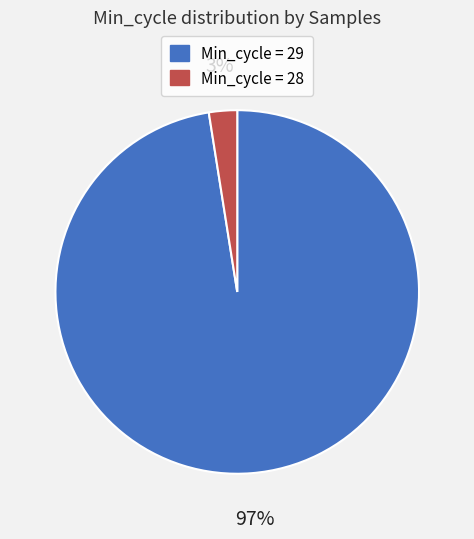

Count the number of slices in the pie.

2